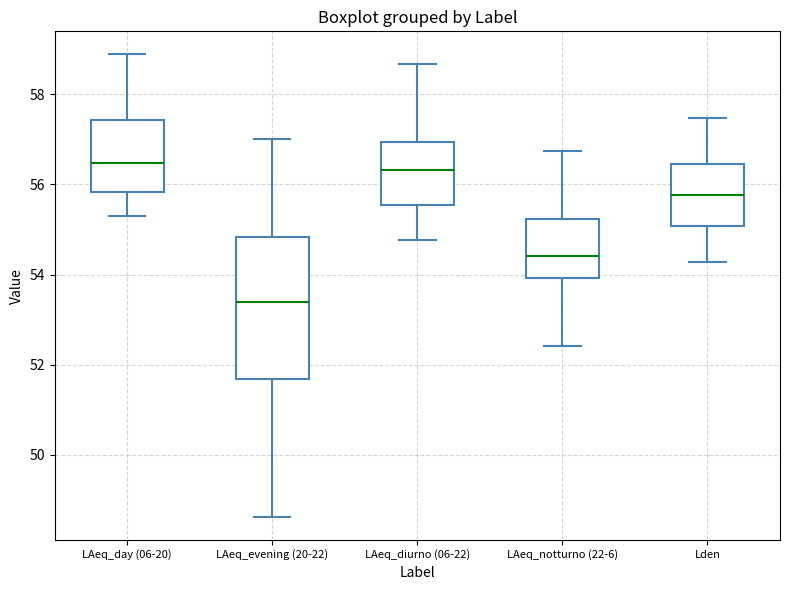

Reading left to right, read every box against the y-axis: the position of its median line, the range the box covers, and the ends of its whiskers. The values are not printed on the chart, so give them approximately, as read against the axis.

LAeq_day (06-20): median 56.4, box 55.8 to 57.4, whiskers 55.4 to 58.8
LAeq_evening (20-22): median 53.4, box 51.6 to 54.8, whiskers 48.6 to 57.0
LAeq_diurno (06-22): median 56.4, box 55.6 to 57.0, whiskers 54.8 to 58.6
LAeq_notturno (22-6): median 54.4, box 54.0 to 55.2, whiskers 52.4 to 56.8
Lden: median 55.8, box 55.0 to 56.4, whiskers 54.2 to 57.4